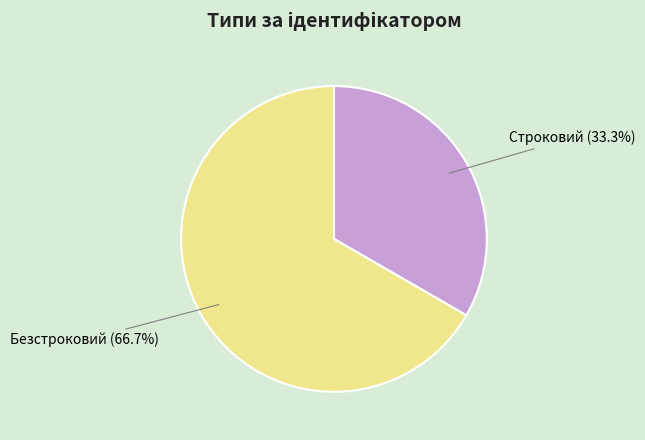

How many slices are in this pie chart?

2